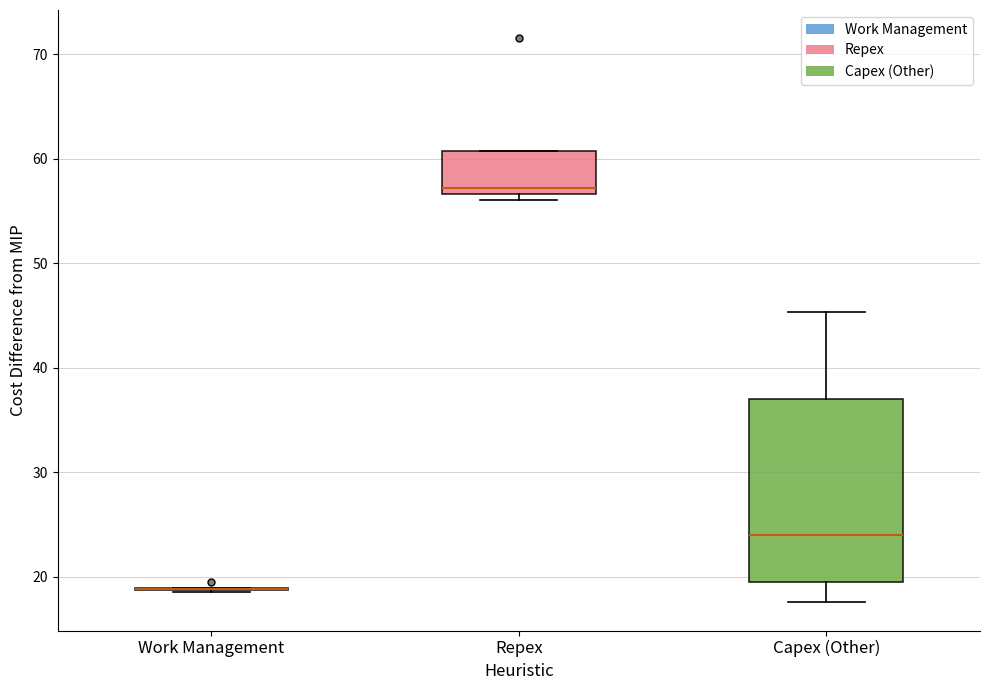

Reading left to right, transcribe this box plot: for each box, give where its median line is, the range the box spans, and where its two whiskers end, as read against the y-axis. The values are not printed on the chart, so give them approximately, as read against the axis.

Work Management: box collapsed to a line at 19, whiskers 19 to 19
Repex: median 57 (just above the box's lower edge), box 57 to 61, whiskers 56 to 61
Capex (Other): median 24, box 20 to 37, whiskers 18 to 45